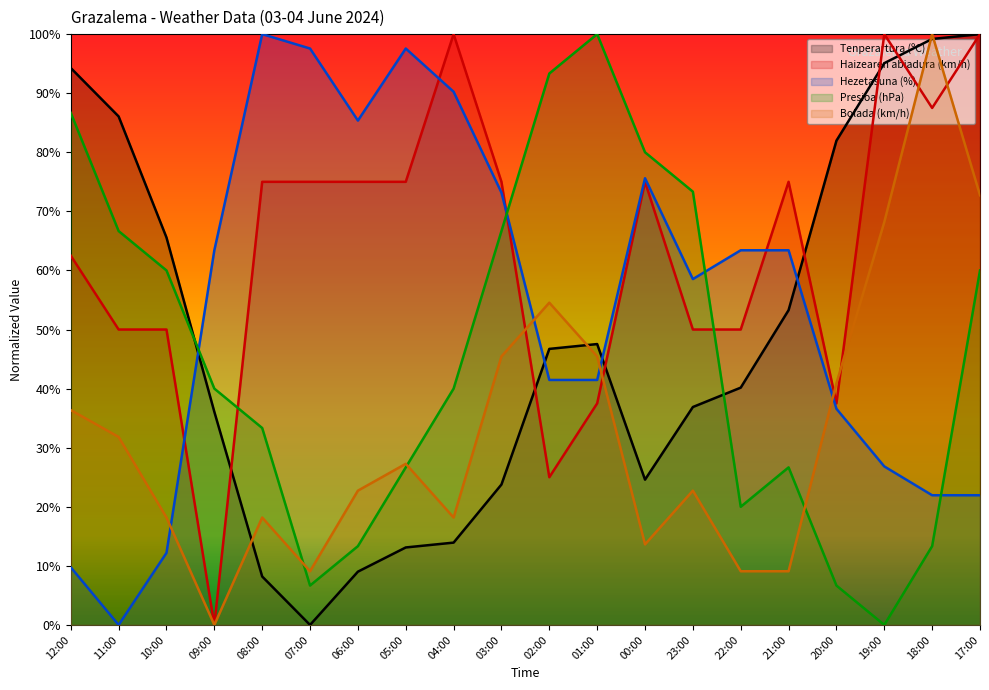

What is the maximum value shown in the chart?

100.0